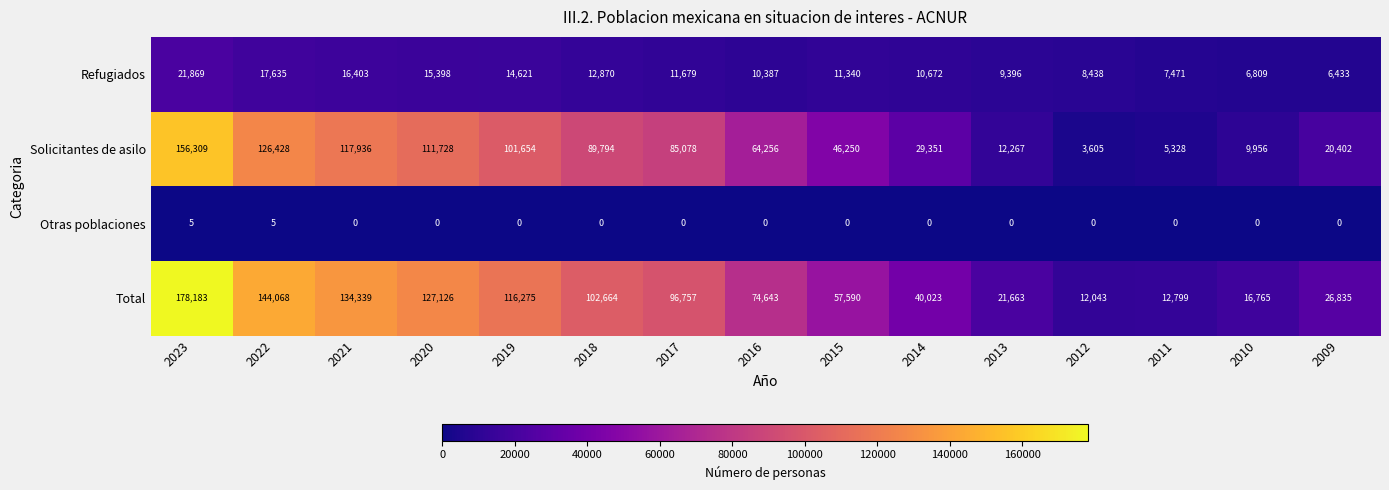

Which series has the largest range (max minus min)?

Total